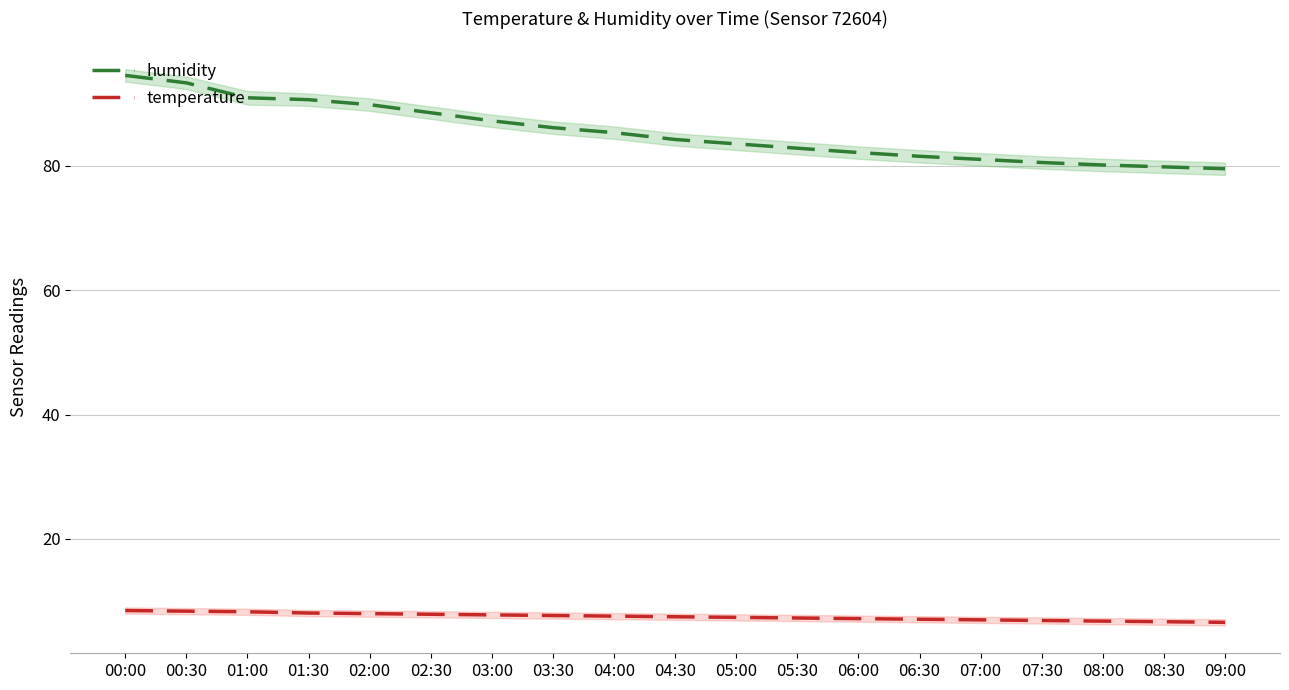

What is the lowest value of the humidity series?

79.5